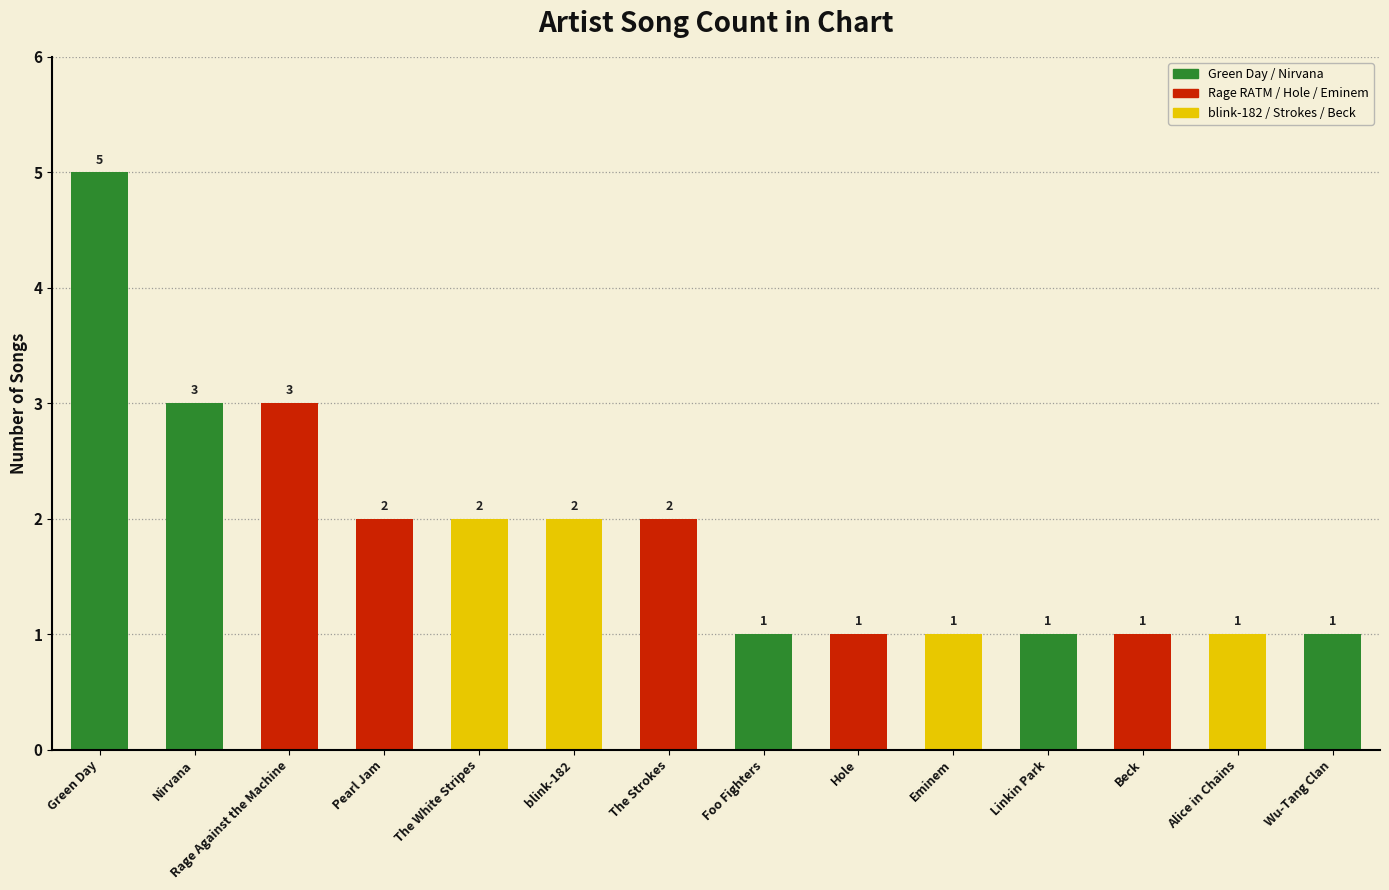

Which category has the highest value across all series?

Green Day